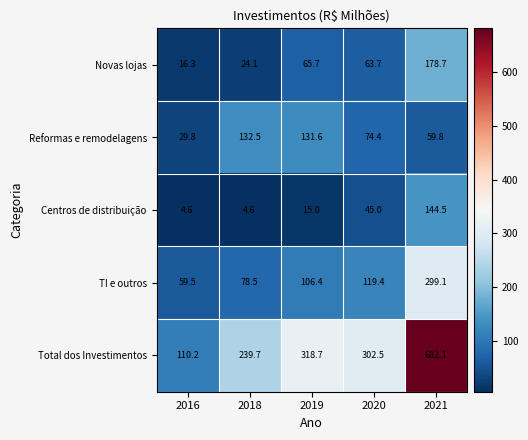

The Reformas e remodelagens series shows 131.6 at 2019. True or false?

True